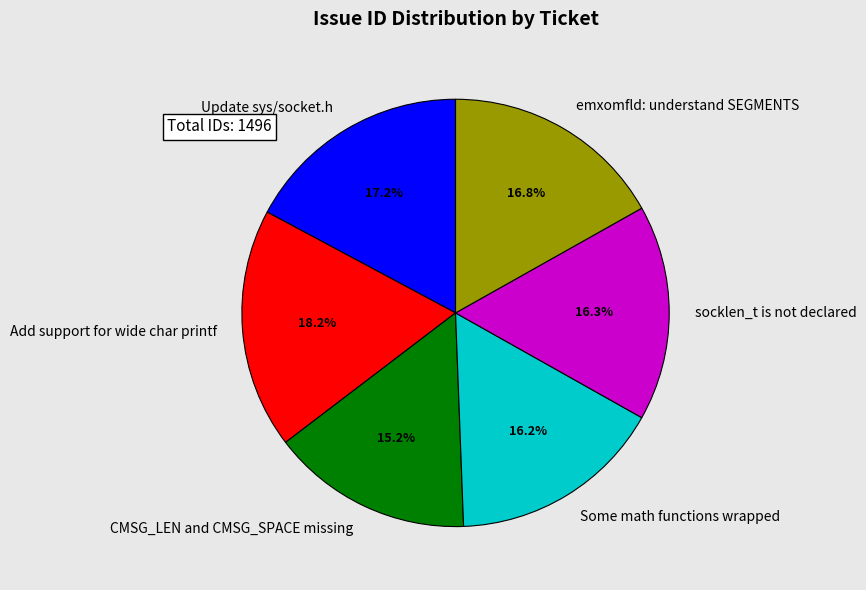

Which slice is the largest?

Add support for wide char printf